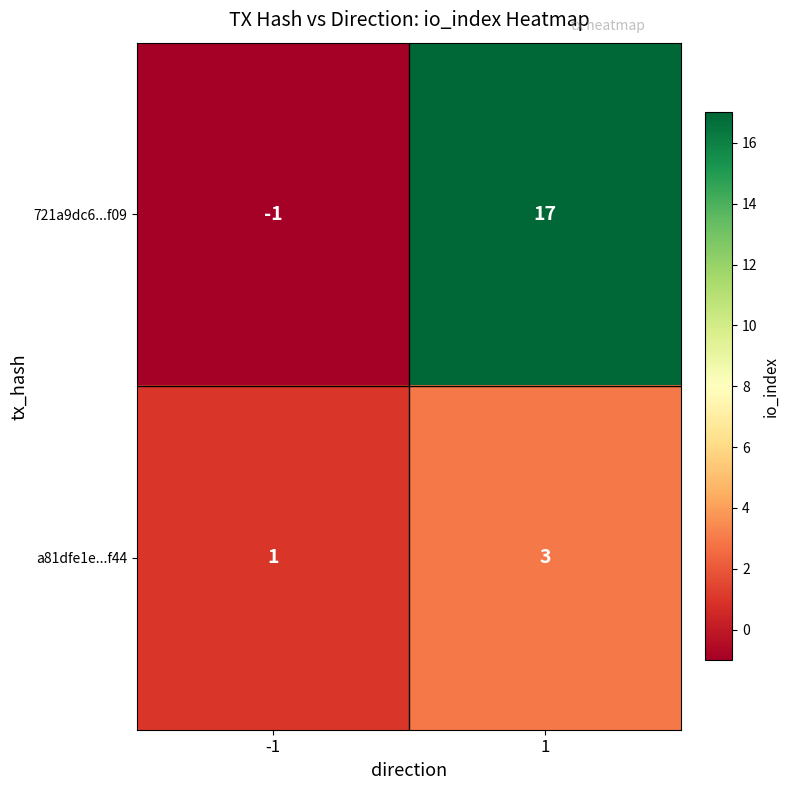

The value of a81dfe1e...f44 at -1 is 1. True or false?

True